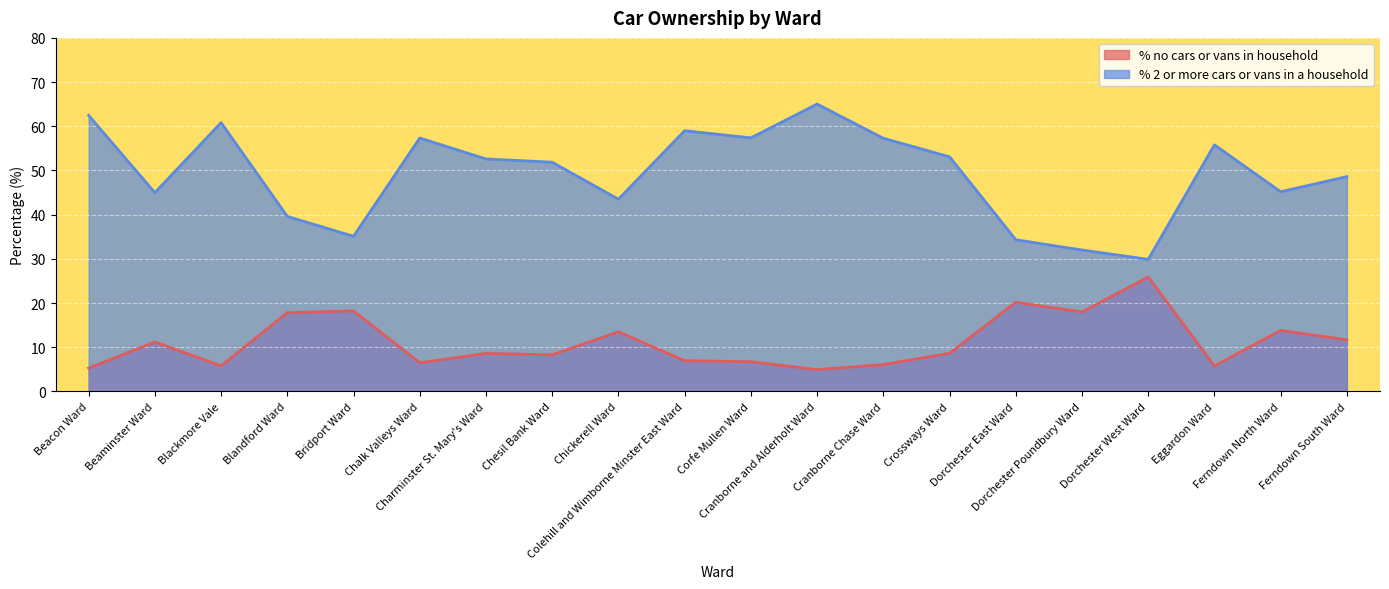

True or false: % 2 or more cars or vans in a household has a value of 59.0 at Colehill and Wimborne Minster East Ward.

True